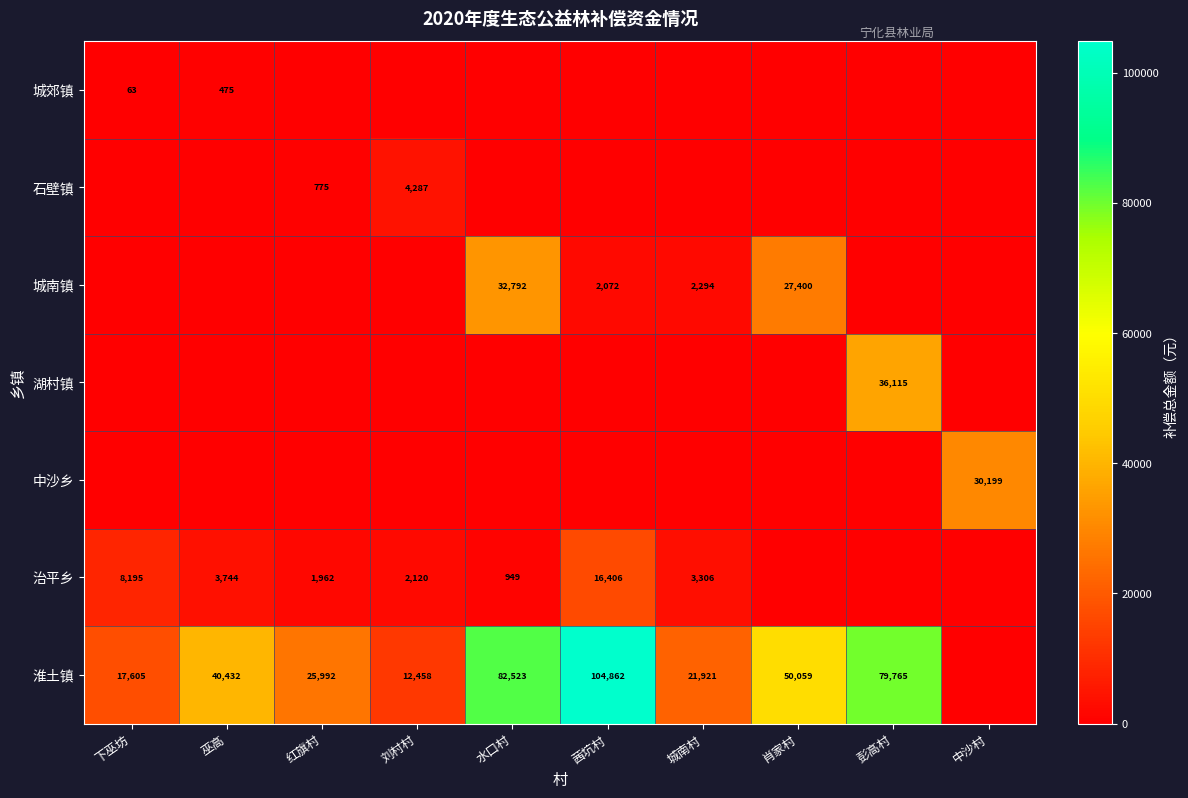

What is the sum of the 城郊镇 values at 下巫坊 and 巫高?

538